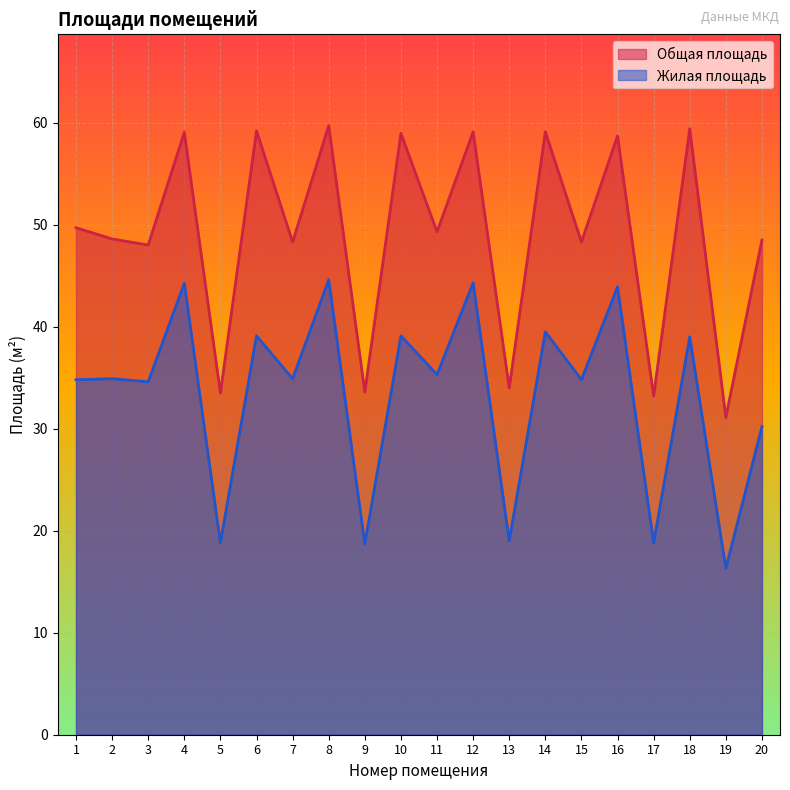

What is the total value across all series at 2?

83.5